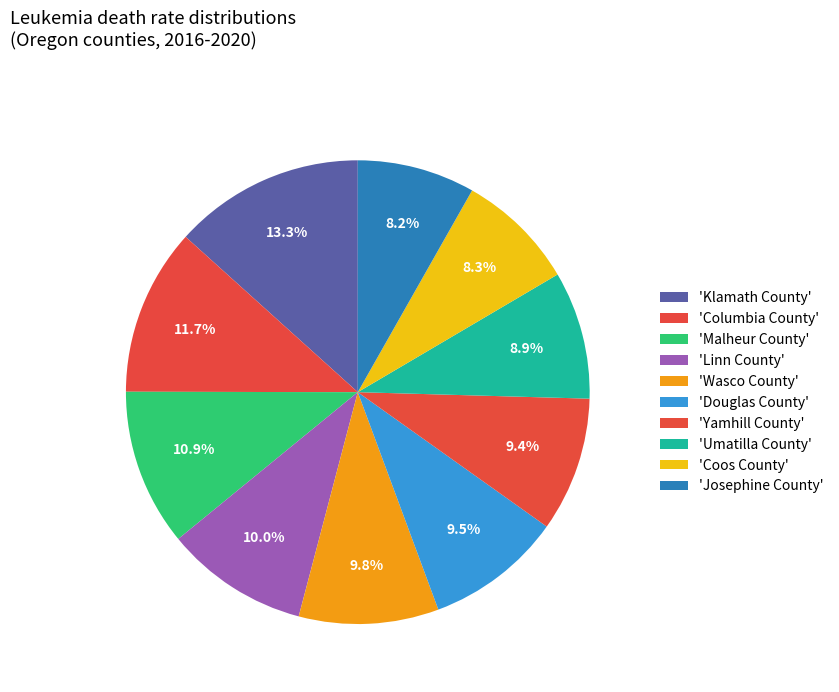

How many slices are in this pie chart?

10